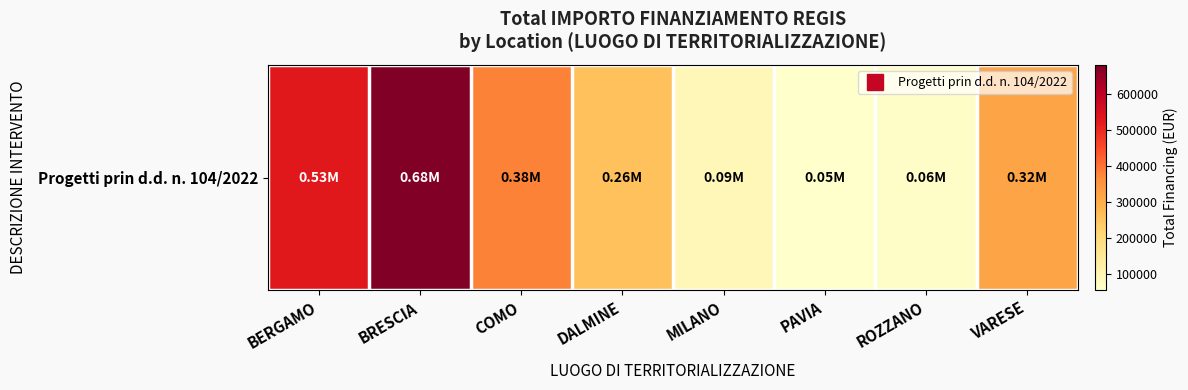

The value at BRESCIA is 168185.4. True or false?

False